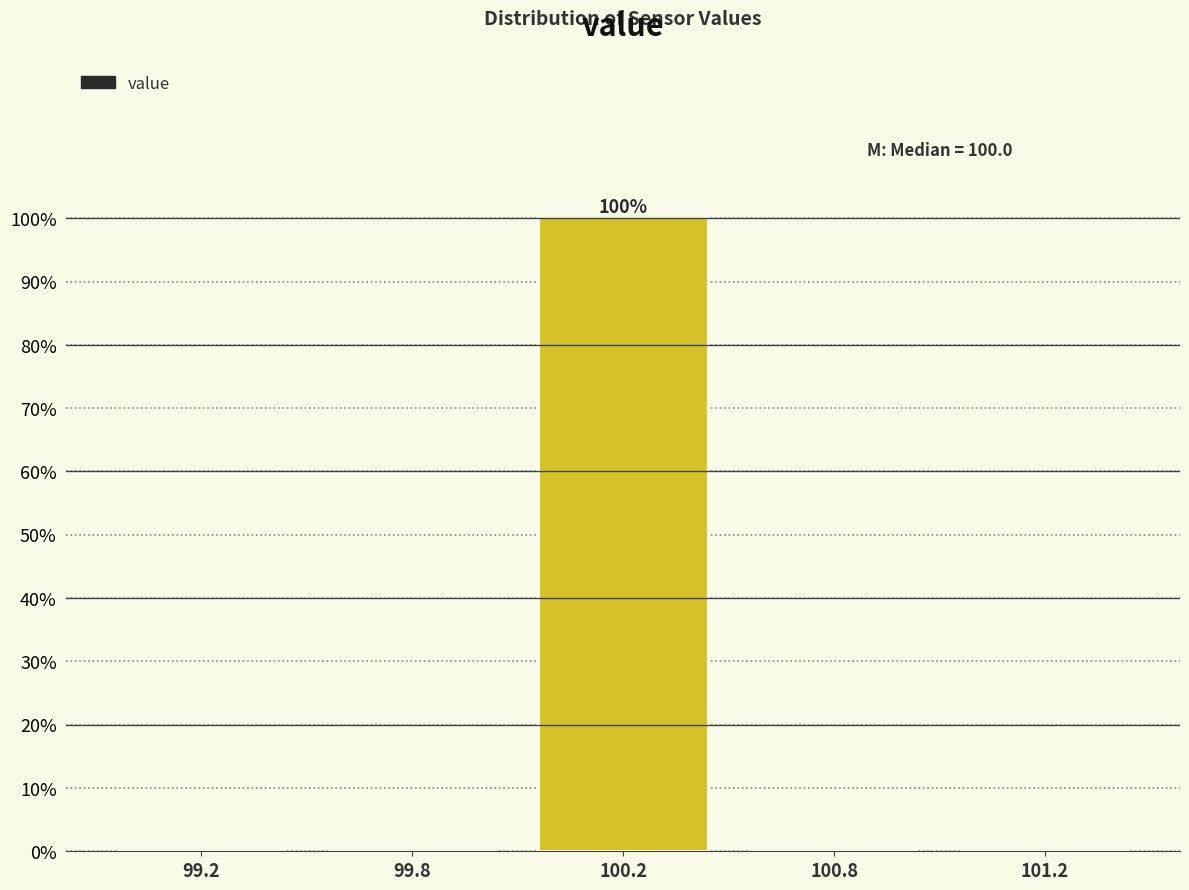

Reading left to right, extract all data points from this chart.

99.2=0	99.8=0	100.2=100	100.8=0	101.2=0